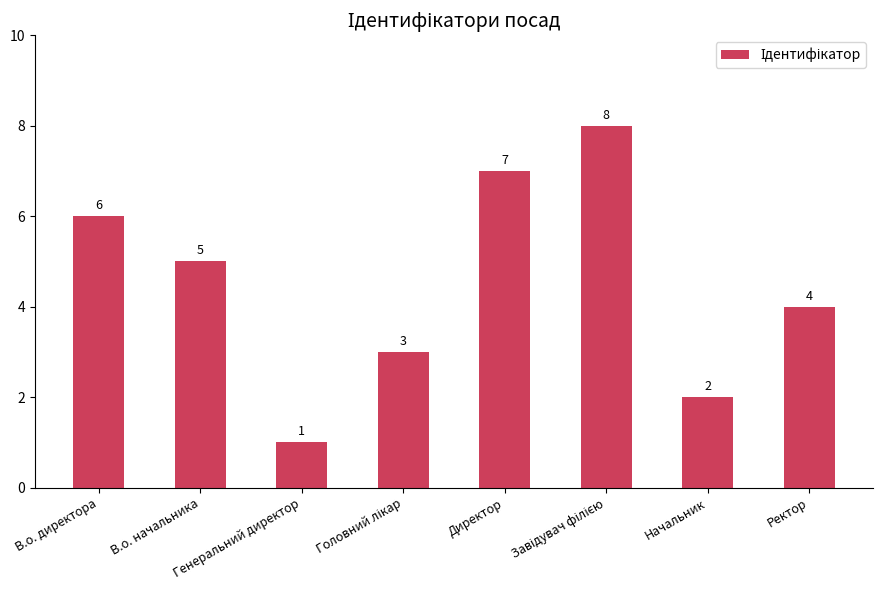

What is the maximum value shown in the chart?

8